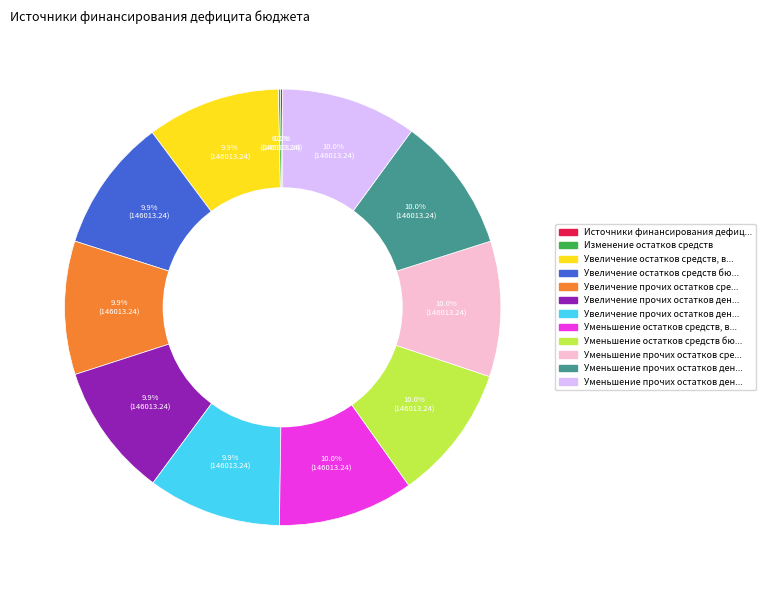

Does any single category account for the majority?

No